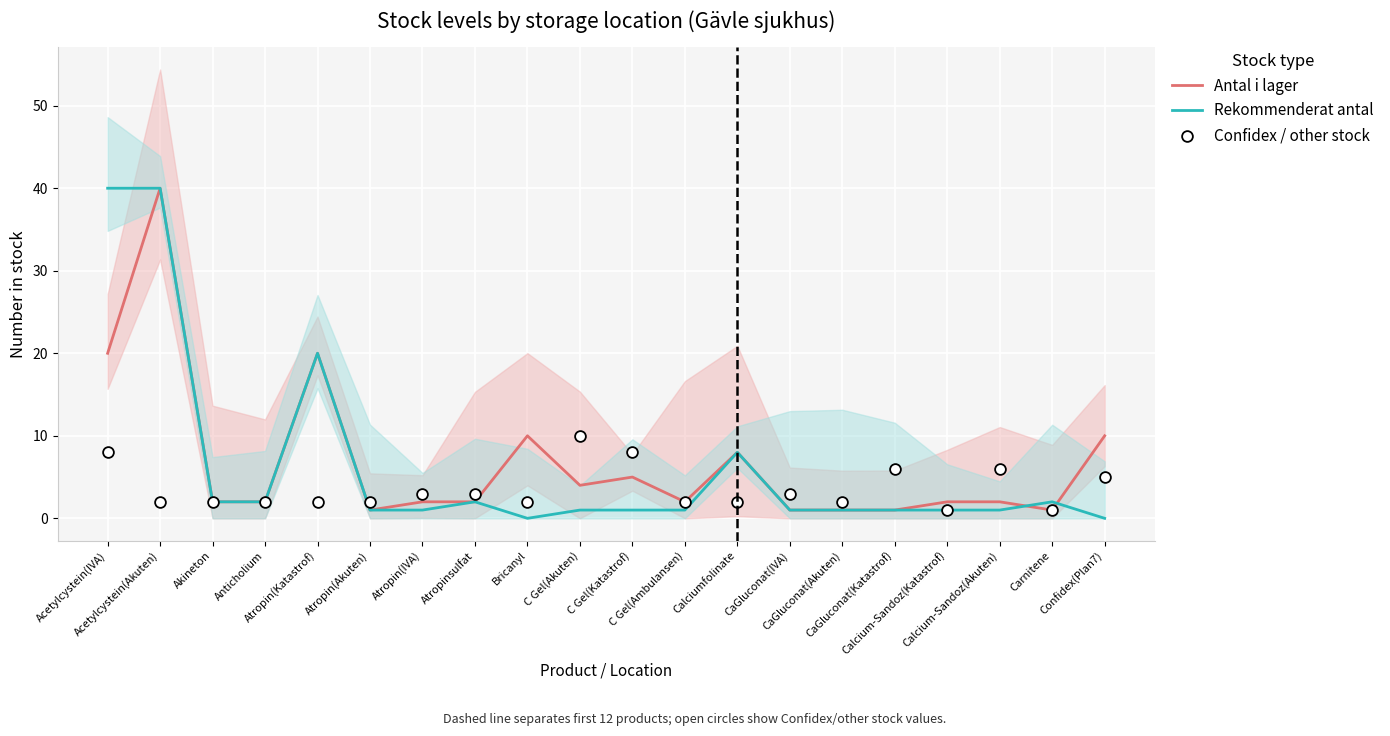

What are all the series names shown in the legend?

Antal i lager, Rekommenderat antal, Confidex / other stock